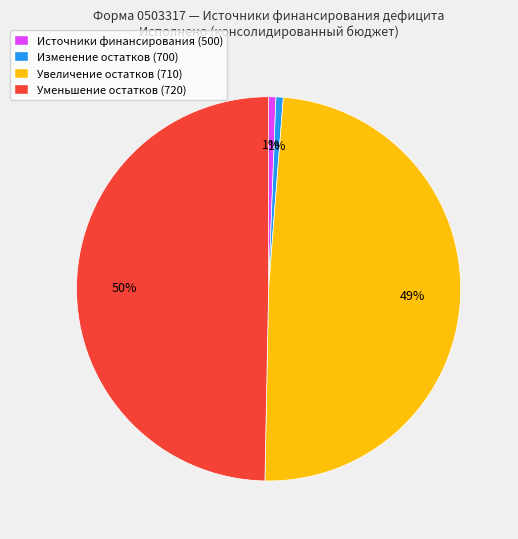

True or false: Уменьшение остатков (720) accounts for 43% of the total.

False